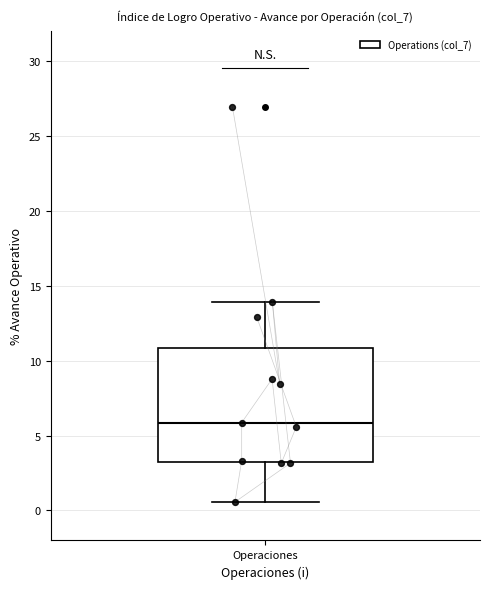

Where does the median line of the box for Operaciones sit on the y-axis? The values are not printed on the chart, so give them approximately, as read against the axis.

6.0